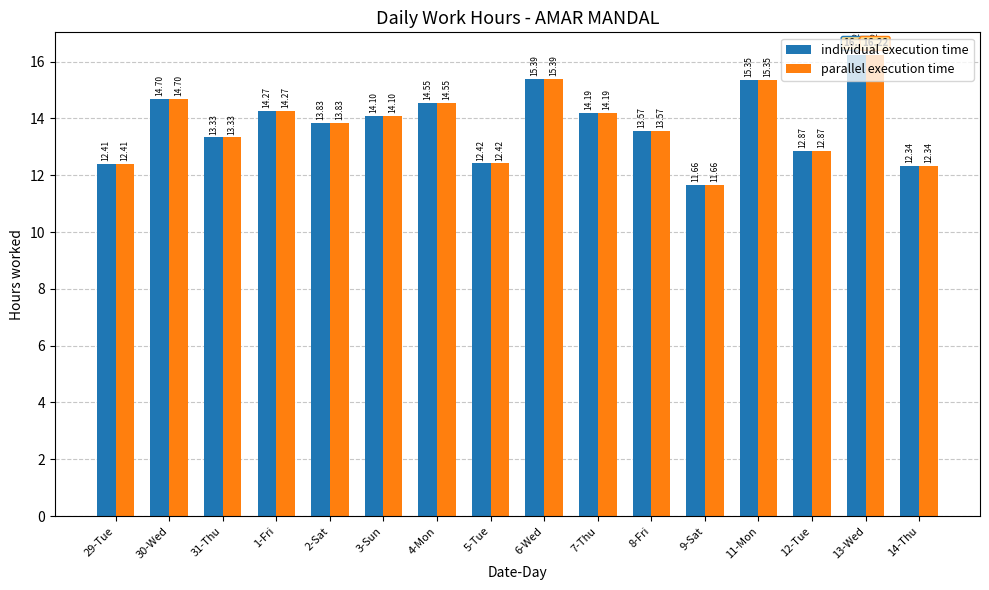

Which category has the highest value in the parallel execution time series?

13-Wed